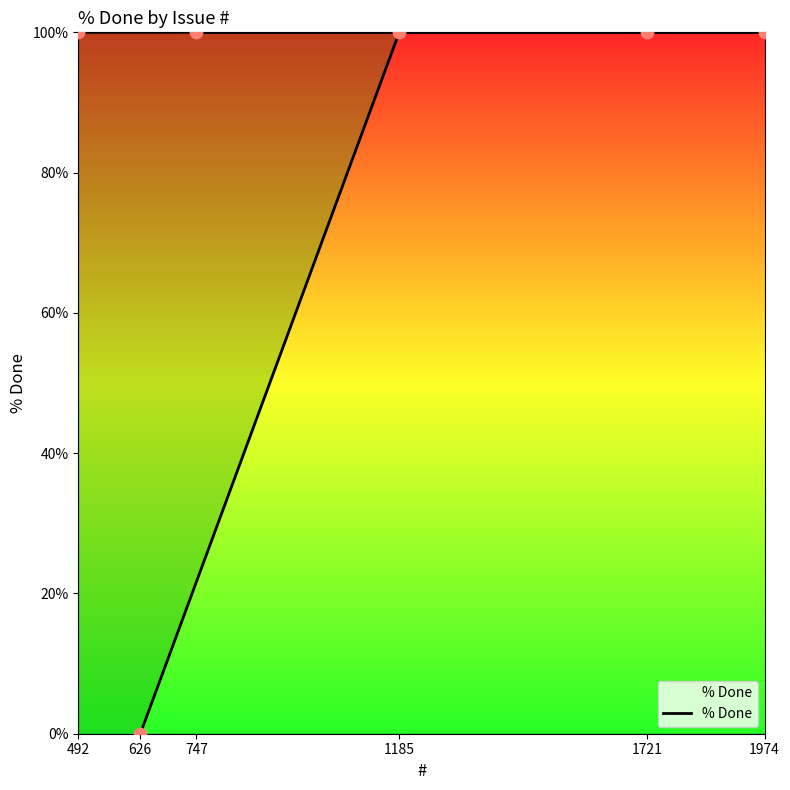

Between 1185 and 1974, which is larger?

1185